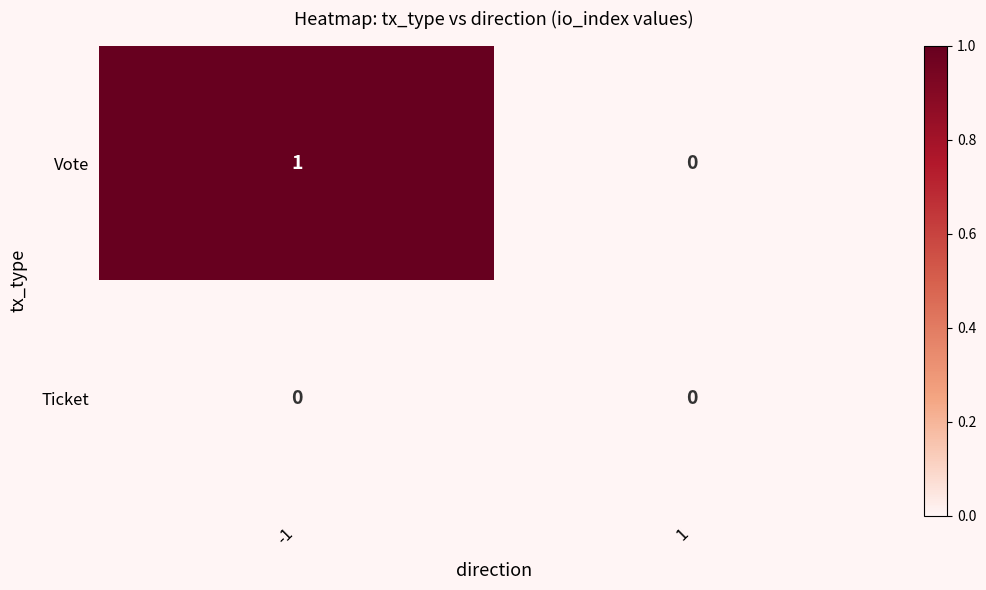

Reading left to right, what are all the values shown in this chart?

Vote: 1	0
Ticket: 0	0